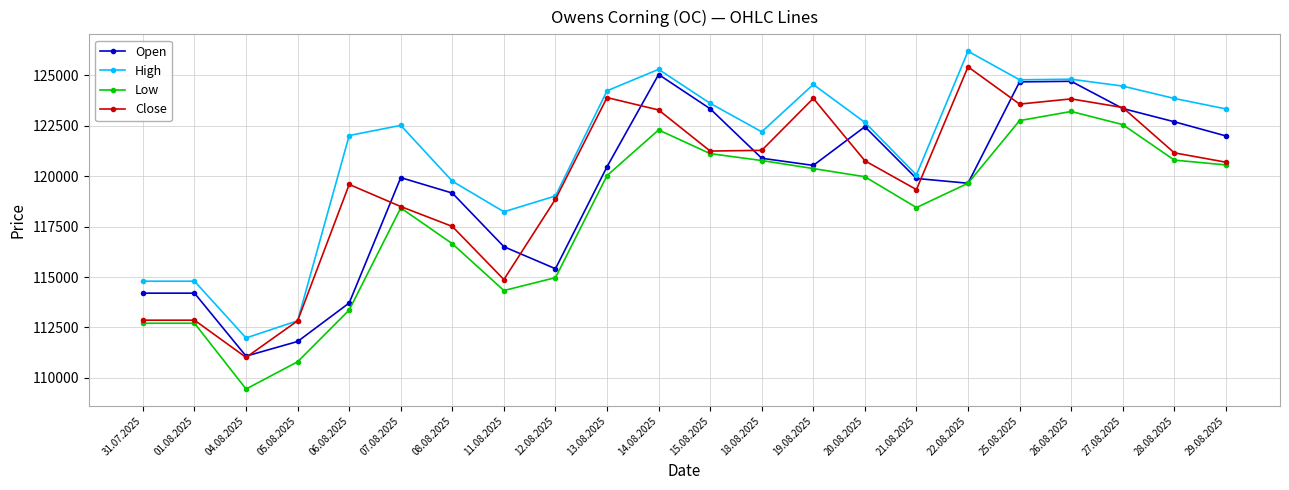

The Close series shows 220019 at 14.08.2025. True or false?

False